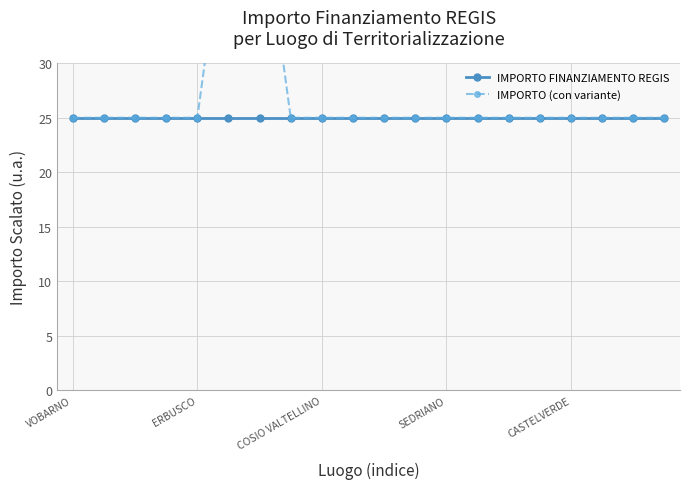

How many series are shown in this chart?

2